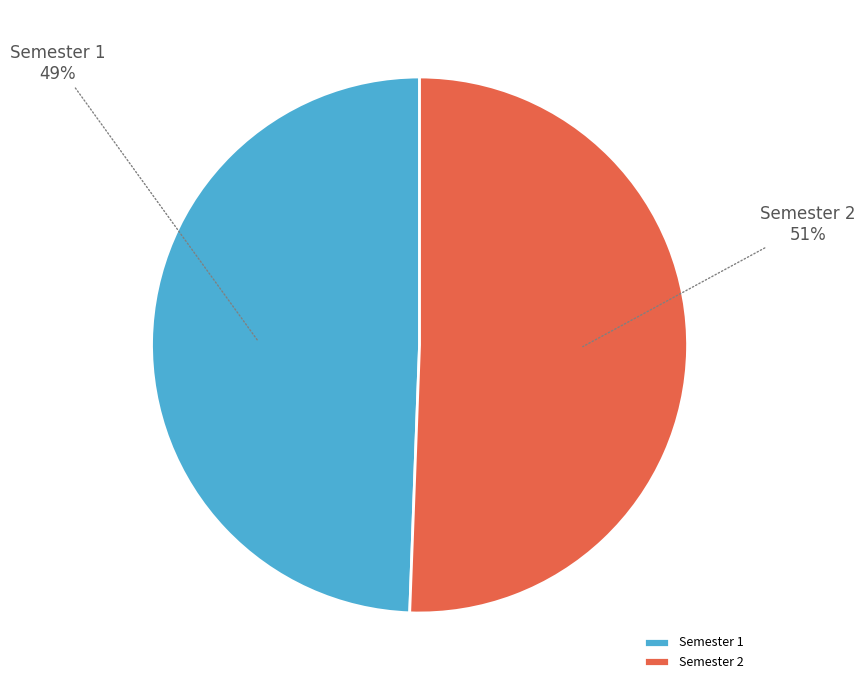

How many segments does this pie chart have?

2